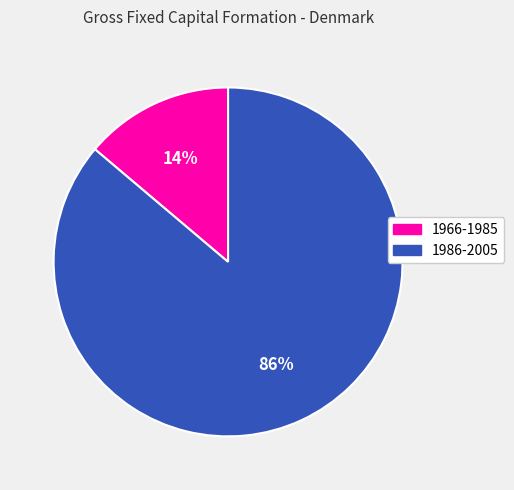

To the nearest percent, what is the average slice percentage?

50%